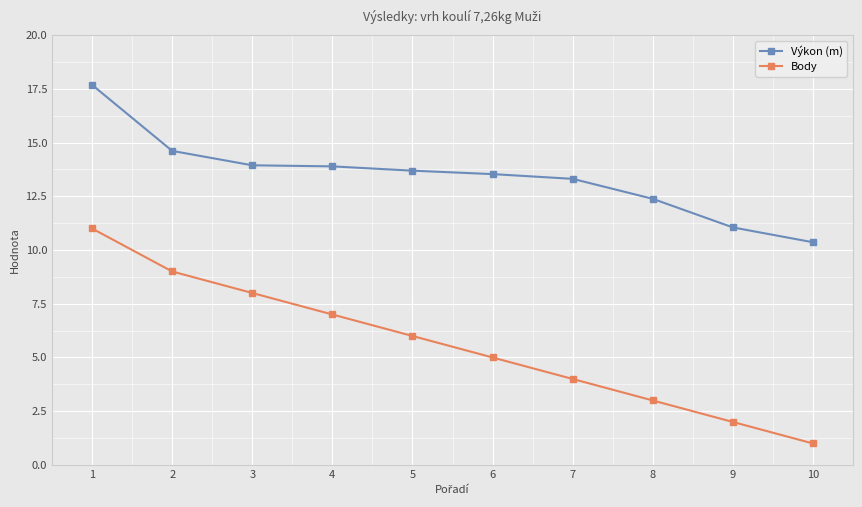

List the series in order of their overall mean, lowest first.

Body, Výkon (m)